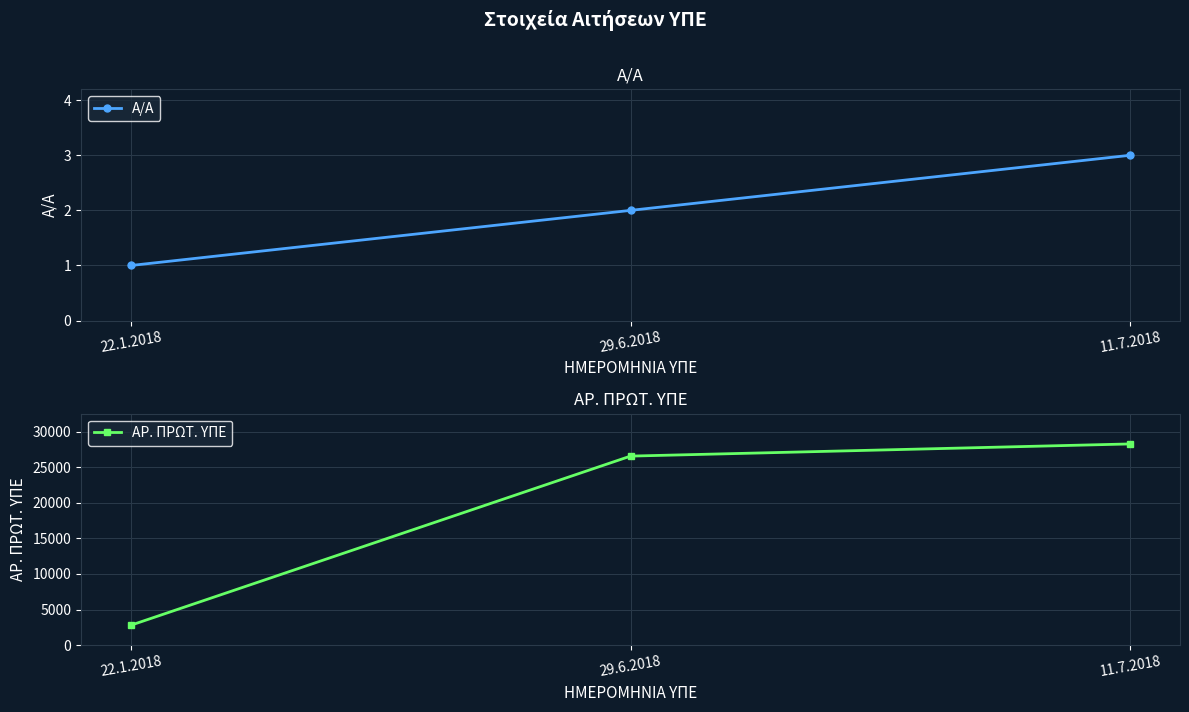

At how many categories does at least one series exceed 1665?

3